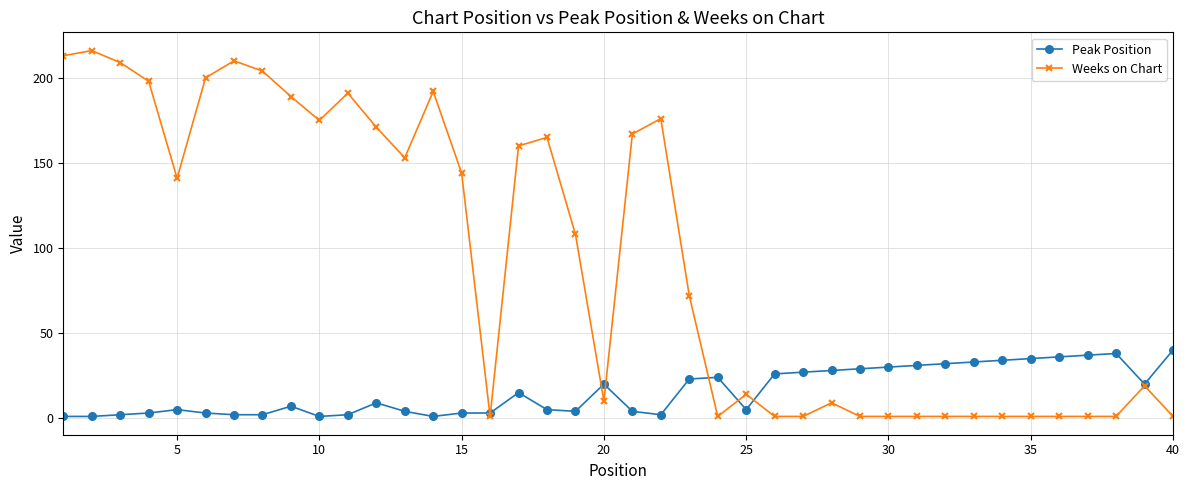

List the series in order of their peak value, highest first.

Weeks on Chart, Peak Position